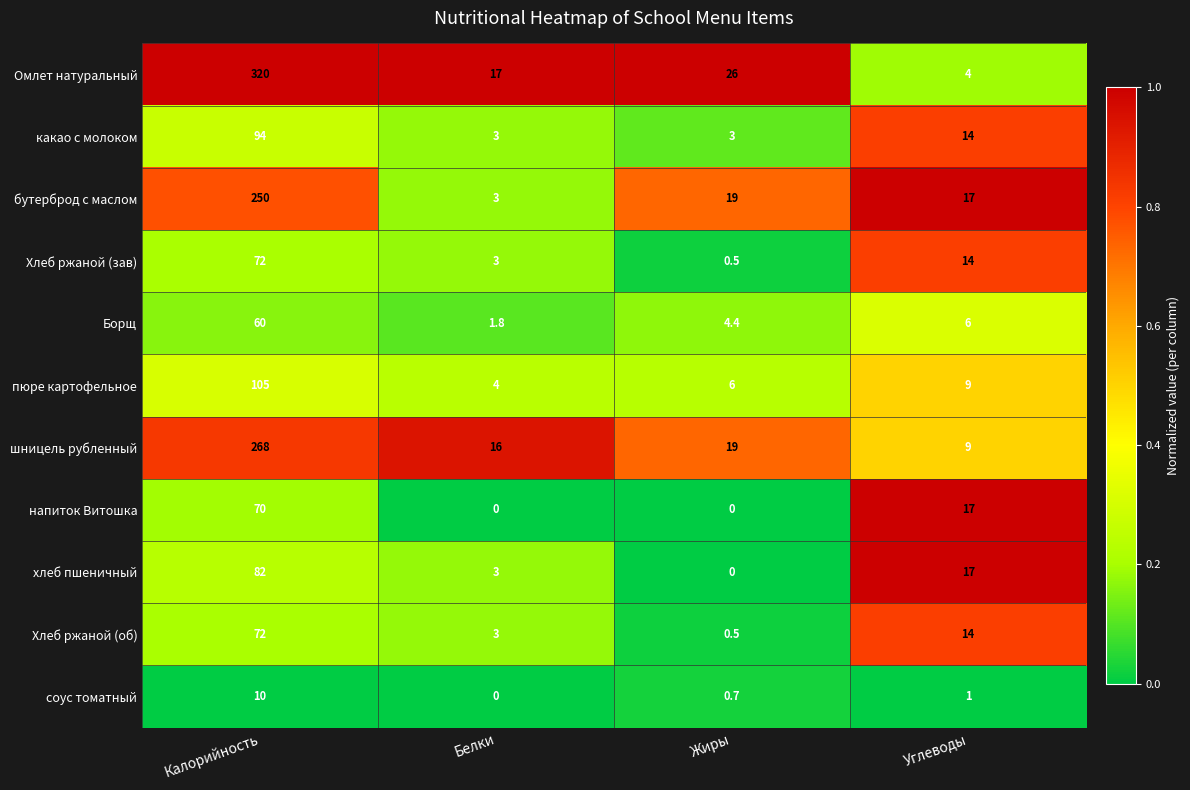

What is the spread (max minus min) of values at Калорийность?

310.0